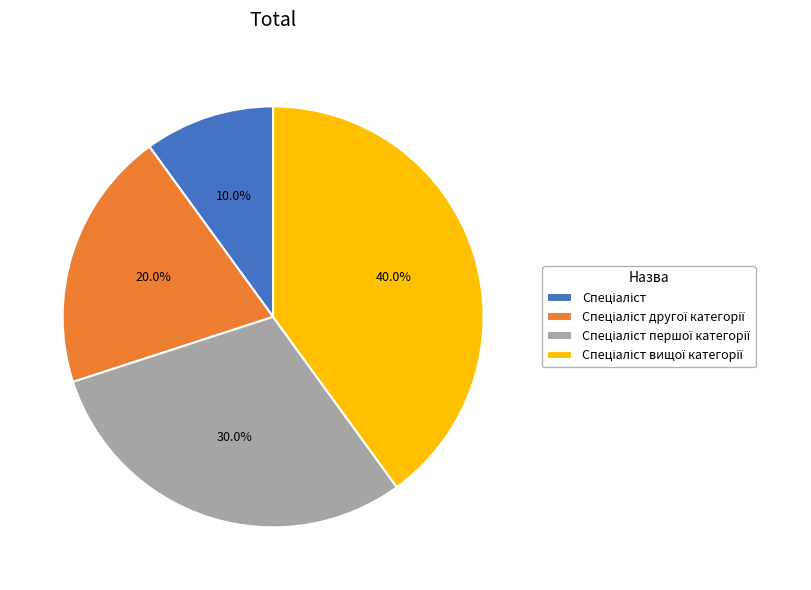

Is there a majority slice in this chart?

No